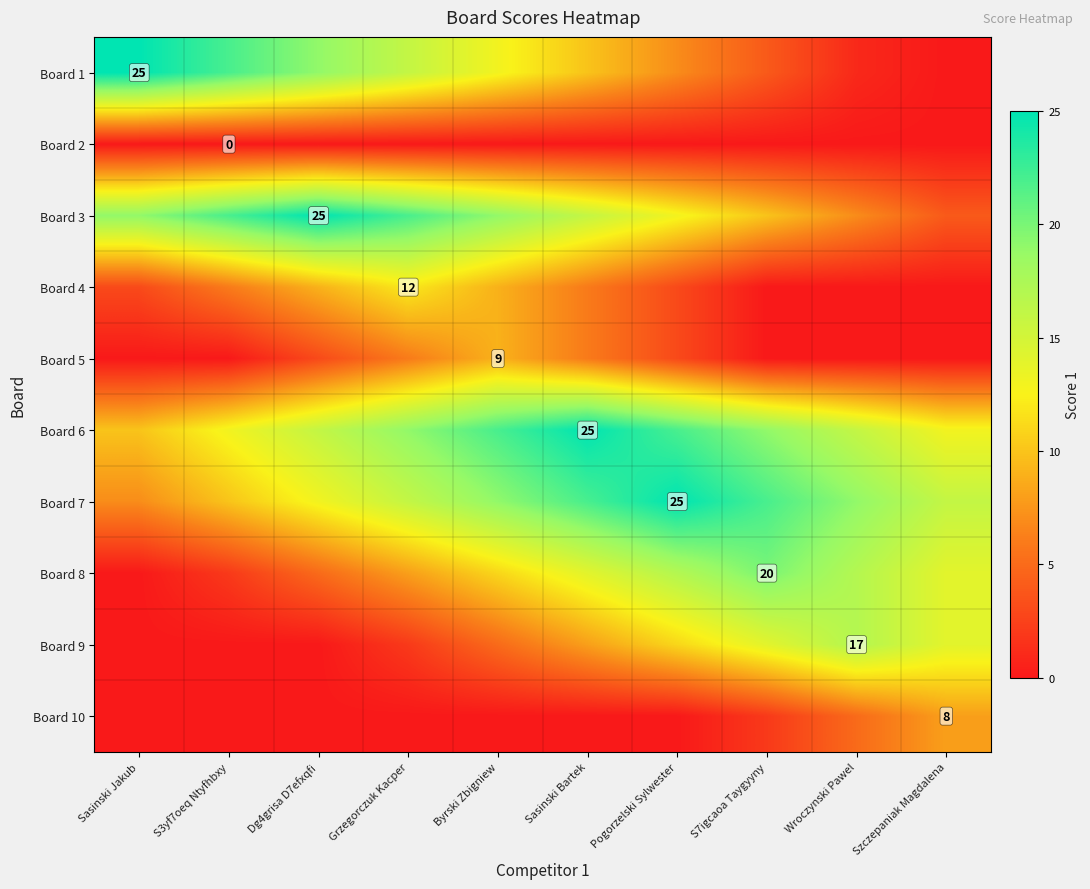

The value of Board 10 at Szczepaniak Magdalena is 5. True or false?

False